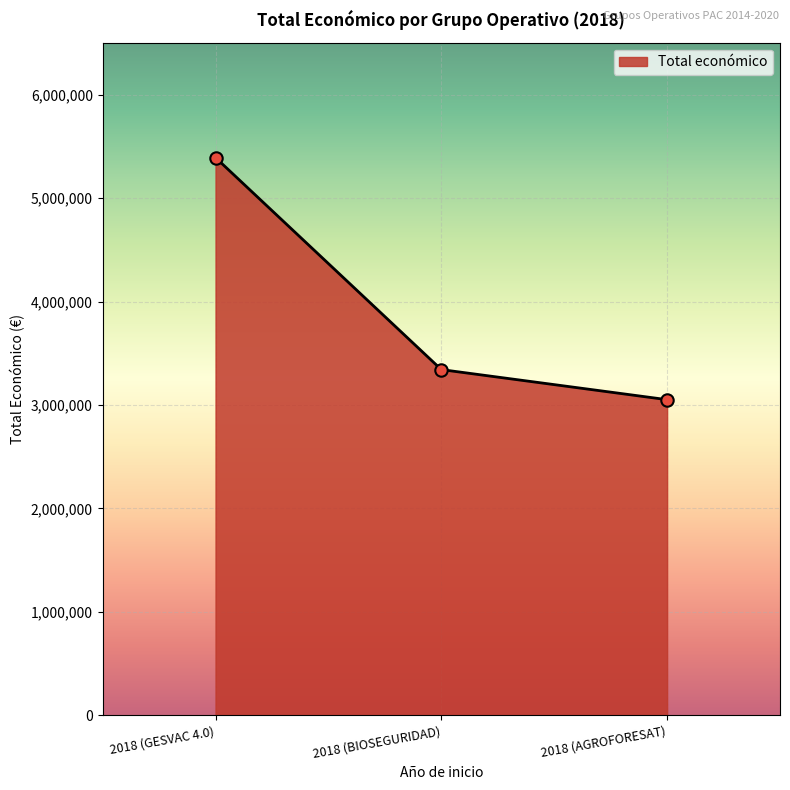

Between 2018 (GESVAC 4.0) and 2018 (AGROFORESAT), which is larger?

2018 (GESVAC 4.0)